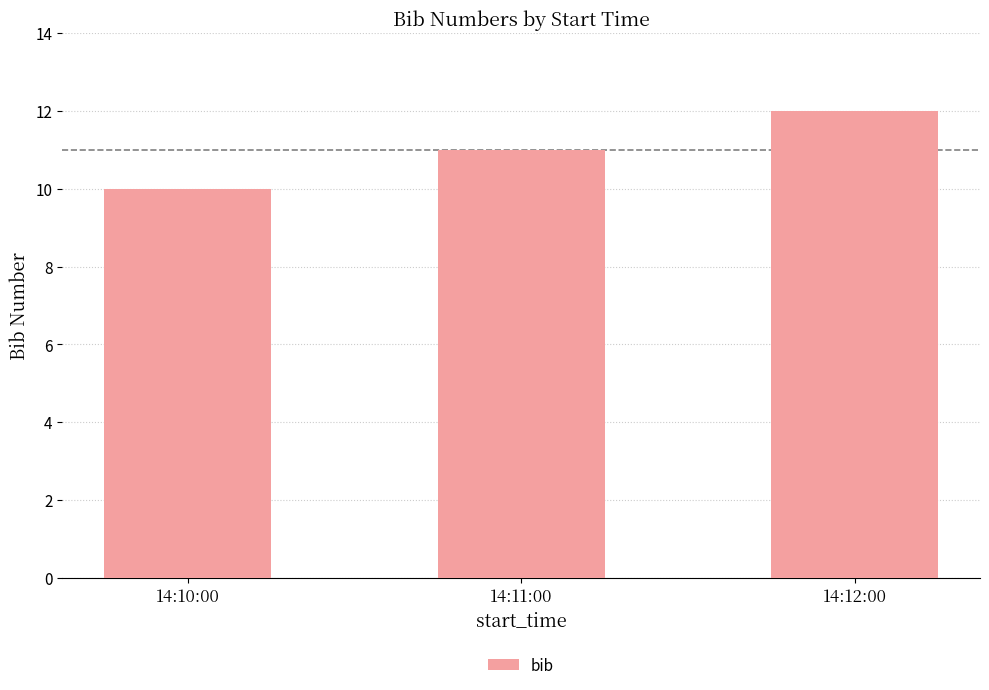

The chart shows a value of 20 at 14:12:00. True or false?

False